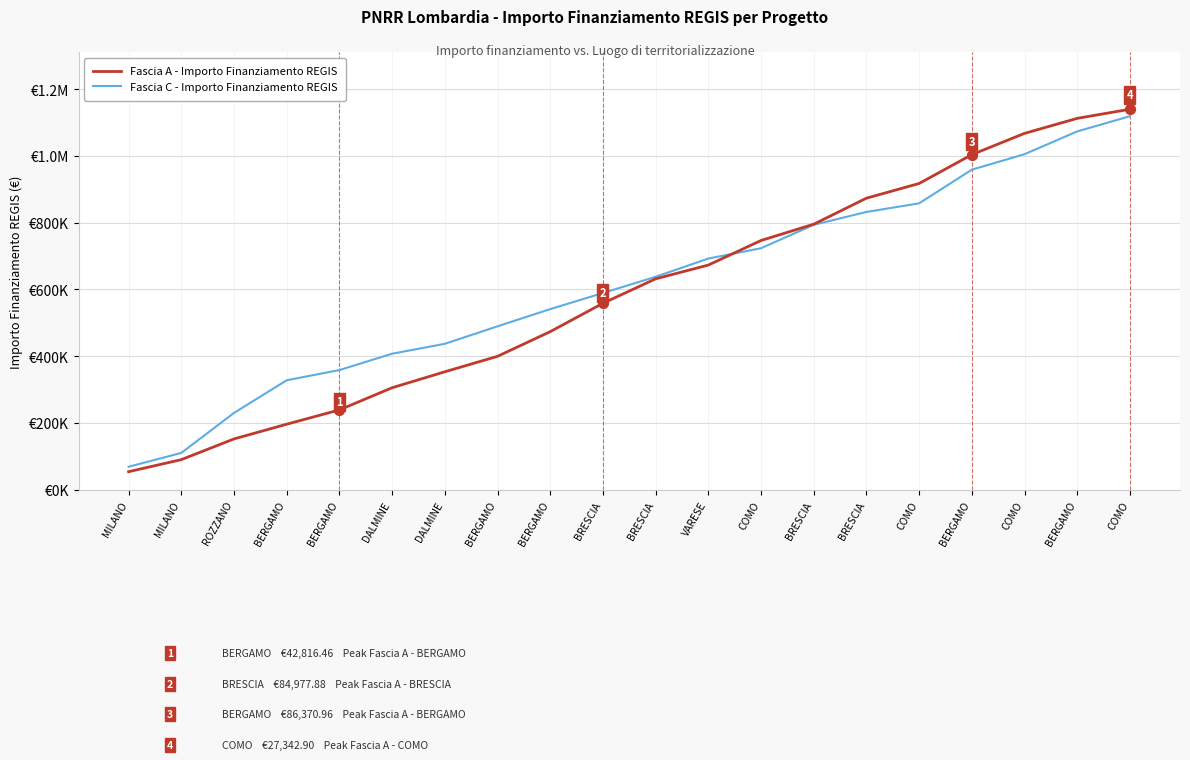

Is this an area chart (filled region under the line)?

No